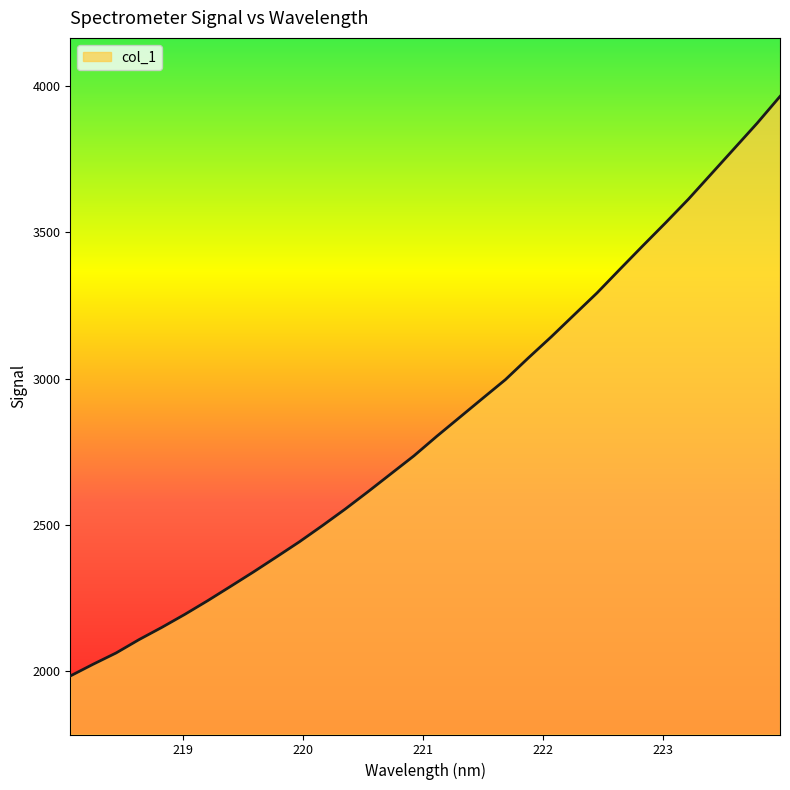

How many lines are shown in the chart?

1